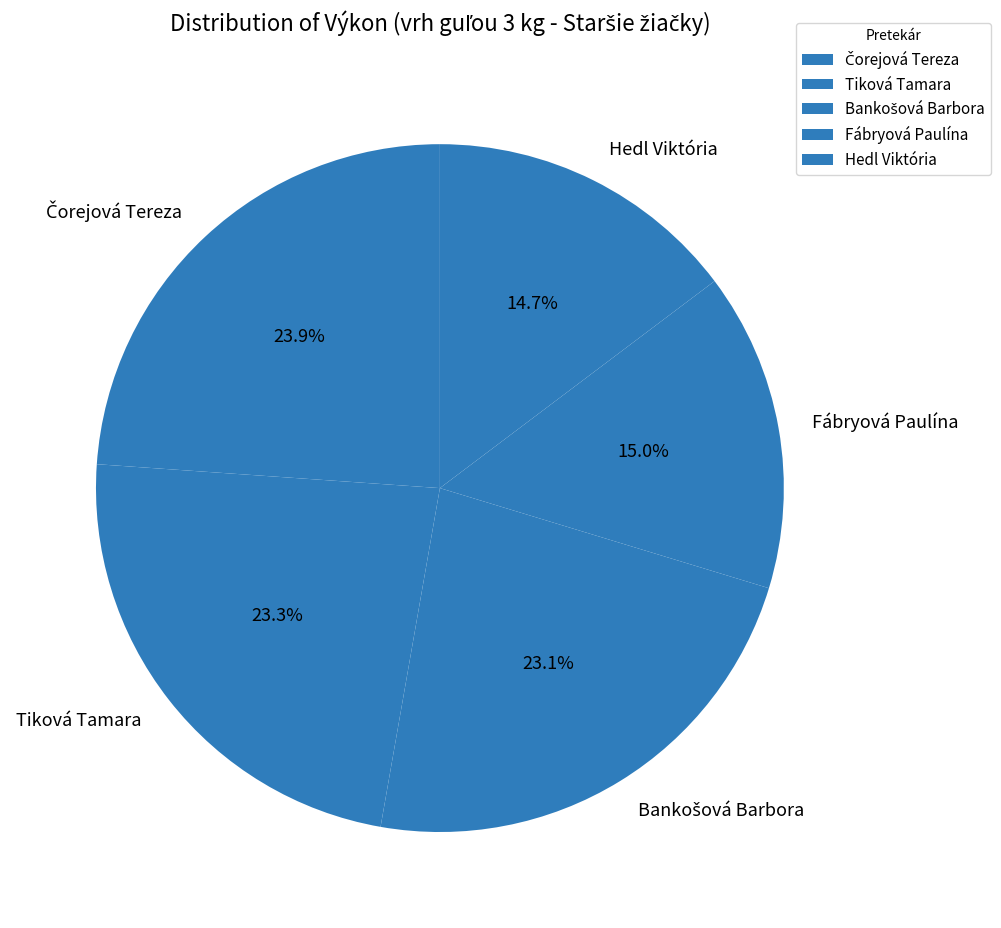

Is there any slice that represents more than half of the pie?

No